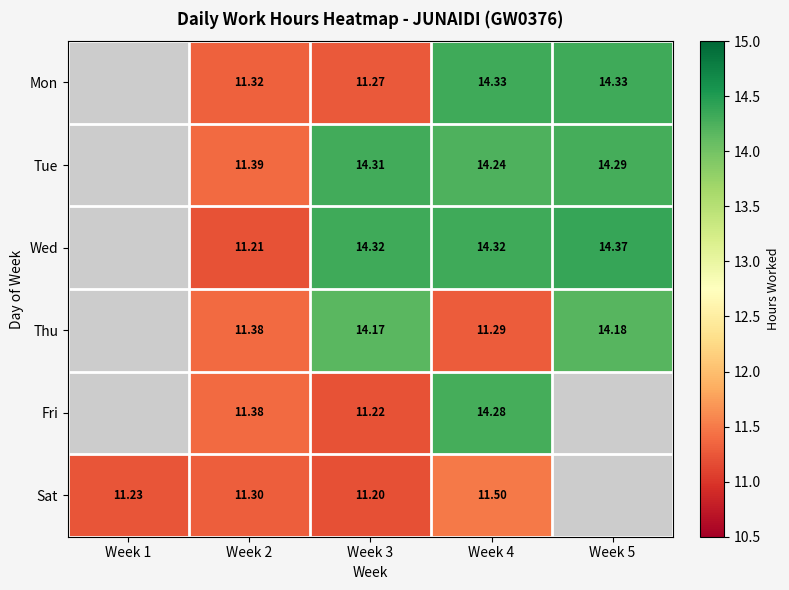

Which category has the lowest value across all series?

Week 3